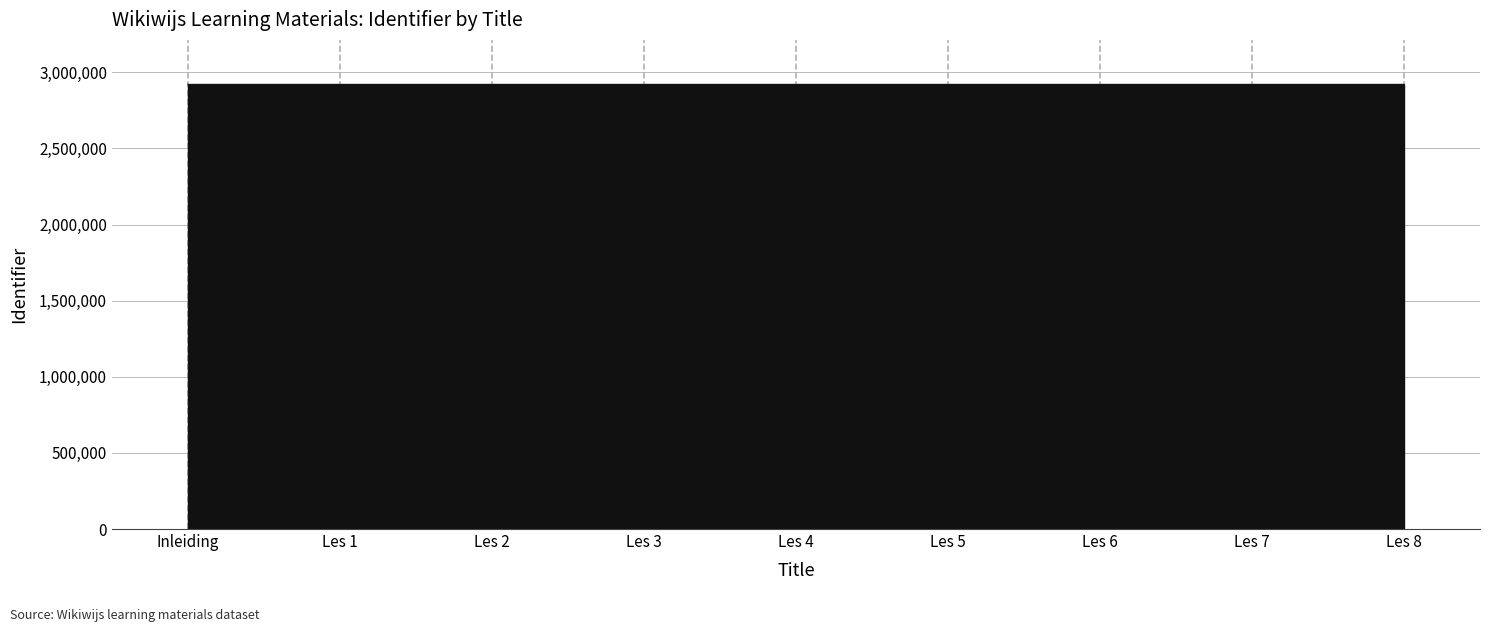

Is it true that the value at Les 3 is 2920848?

True